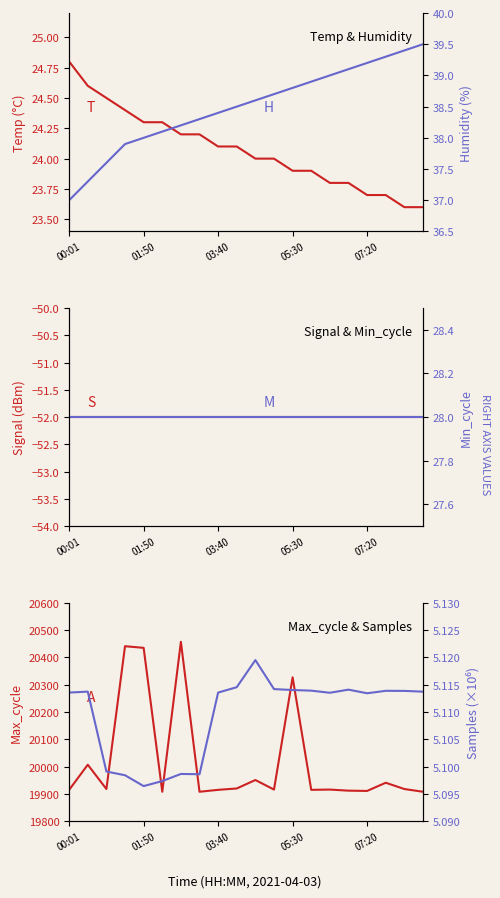

What is the difference between the second highest and second lowest values in the Humidity series?

2.1